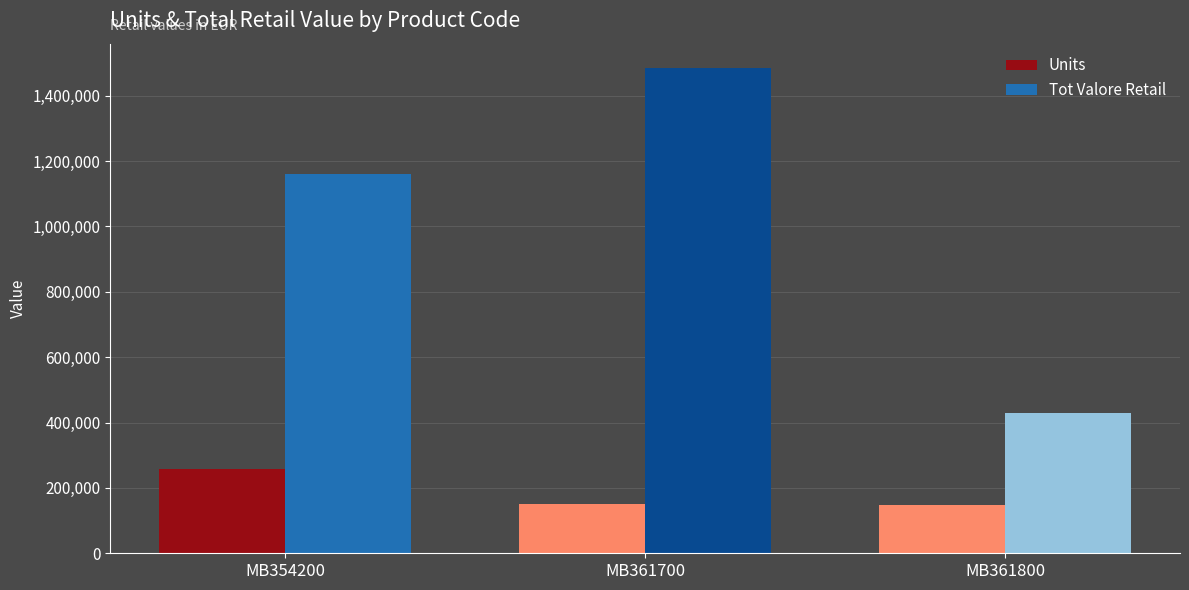

What is the difference between the Tot Valore Retail values at MB354200 and MB361800?

731800